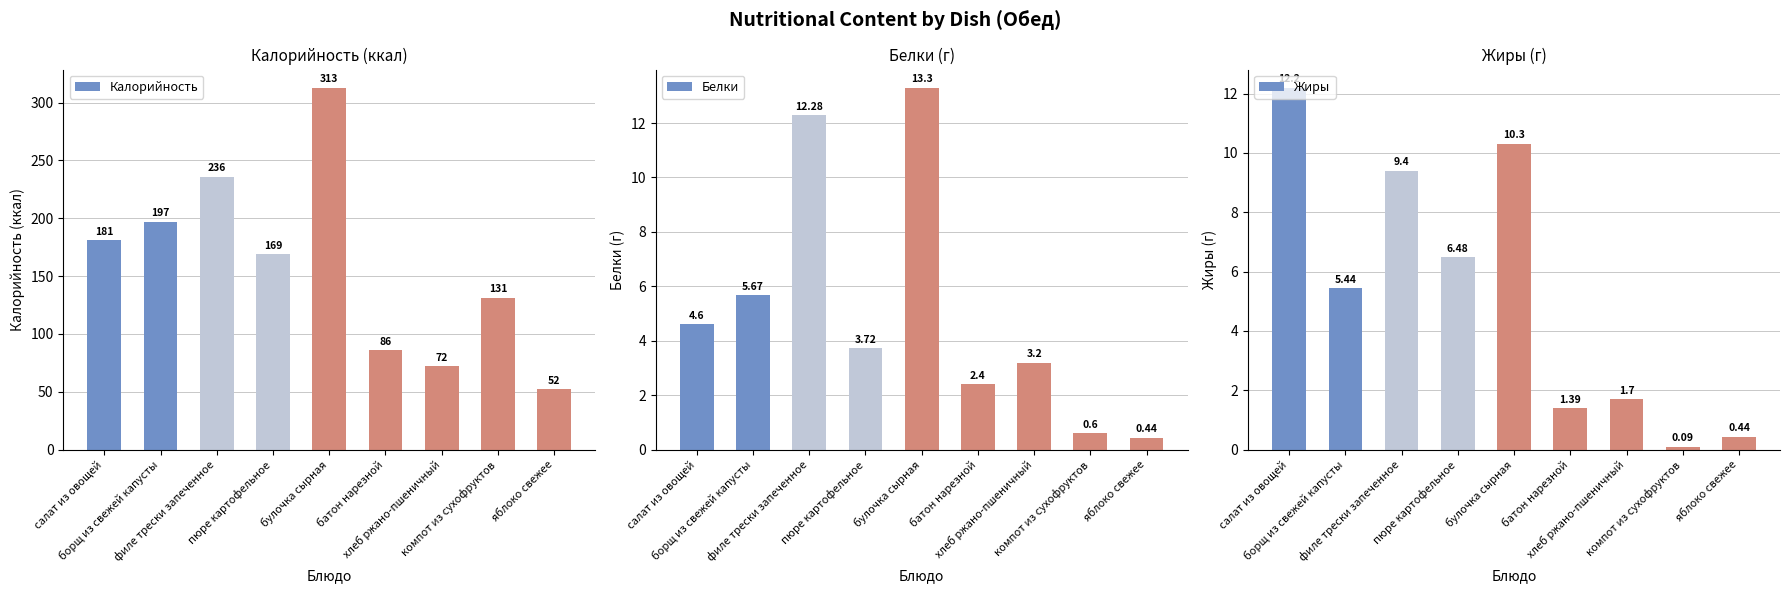

What is the difference between the maximum and minimum values in the Калорийность series?

261